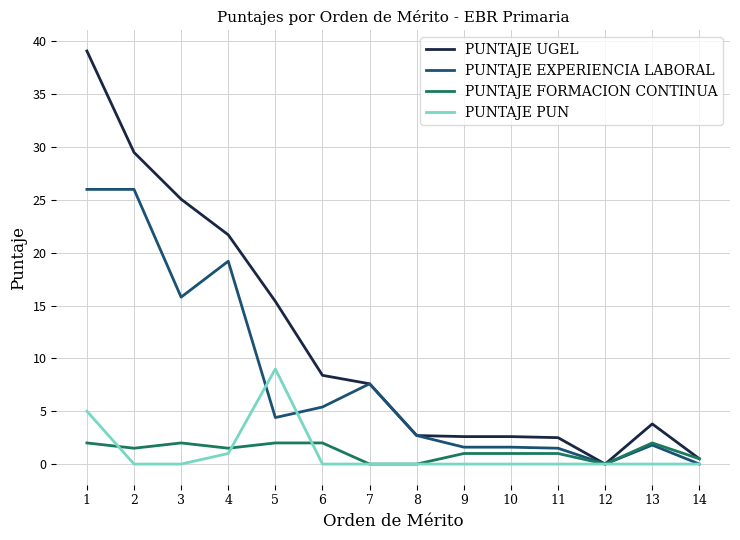

What is the total value across all series at 4?

43.4